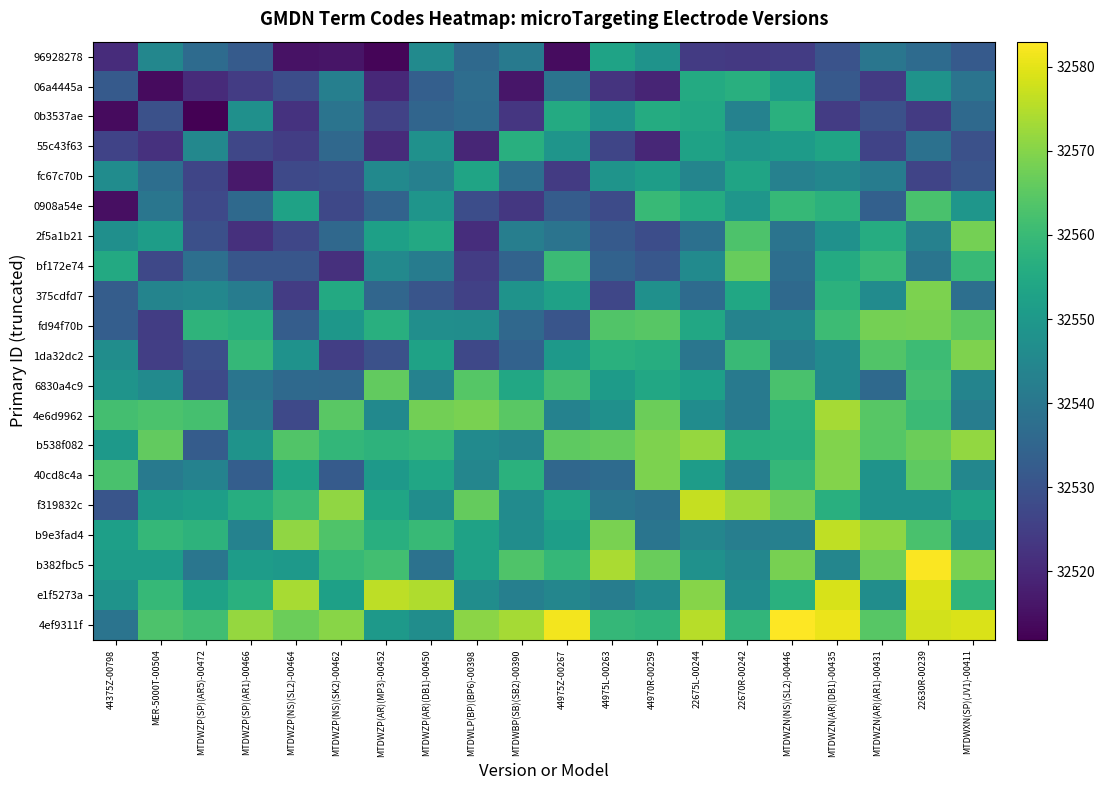

Reading left to right, what are all the values shown in this chart?

96928278: 44375Z-00798=32521.0	MER-5000T-00504=32544.8	MTDWZP(SP)(AR5)-00472=32536.8	MTDWZP(SP)(AR1)-00466=32532.2	MTDWZP(NS)(SL2)-00464=32515.2	MTDWZP(NS)(SK2)-00462=32516.0	MTDWZP(AR)(MP3)-00452=32512.8	MTDWZP(AR)(DB1)-00450=32545.9	MTDWLP(BP)(BP6)-00398=32536.0	MTDWBP(SB)(SB2)-00390=32541.1	44975Z-00267=32514.3	44975L-00263=32553.0	44970R-00259=32548.3	22675L-00244=32524.2	22670R-00242=32523.8	MTDWZN(NS)(SL2)-00446=32524.6	MTDWZN(AR)(DB1)-00435=32530.2	MTDWZN(AR)(AR1)-00431=32539.7	22630R-00239=32536.8	MTDWXN(SP)(JV1)-00411=32531.9
06a4445a: 44375Z-00798=32532.0	MER-5000T-00504=32513.8	MTDWZP(SP)(AR5)-00472=32520.7	MTDWZP(SP)(AR1)-00466=32524.4	MTDWZP(NS)(SL2)-00464=32528.7	MTDWZP(NS)(SK2)-00462=32542.7	MTDWZP(AR)(MP3)-00452=32520.0	MTDWZP(AR)(DB1)-00450=32533.3	MTDWLP(BP)(BP6)-00398=32537.2	MTDWBP(SB)(SB2)-00390=32516.1	44975Z-00267=32539.3	44975L-00263=32522.6	44970R-00259=32519.1	22675L-00244=32555.2	22670R-00242=32556.6	MTDWZN(NS)(SL2)-00446=32551.1	MTDWZN(AR)(DB1)-00435=32531.7	MTDWZN(AR)(AR1)-00431=32524.2	22630R-00239=32548.4	MTDWXN(SP)(JV1)-00411=32539.4
0b3537ae: 44375Z-00798=32513.9	MER-5000T-00504=32529.6	MTDWZP(SP)(AR5)-00472=32511.9	MTDWZP(SP)(AR1)-00466=32547.6	MTDWZP(NS)(SL2)-00464=32522.4	MTDWZP(NS)(SK2)-00462=32539.3	MTDWZP(AR)(MP3)-00452=32526.0	MTDWZP(AR)(DB1)-00450=32535.1	MTDWLP(BP)(BP6)-00398=32536.9	MTDWBP(SB)(SB2)-00390=32523.1	44975Z-00267=32555.3	44975L-00263=32548.3	44970R-00259=32555.6	22675L-00244=32554.5	22670R-00242=32543.4	MTDWZN(NS)(SL2)-00446=32557.1	MTDWZN(AR)(DB1)-00435=32524.5	MTDWZN(AR)(AR1)-00431=32529.6	22630R-00239=32524.3	MTDWXN(SP)(JV1)-00411=32536.3
55c43f63: 44375Z-00798=32526.0	MER-5000T-00504=32522.1	MTDWZP(SP)(AR5)-00472=32545.1	MTDWZP(SP)(AR1)-00466=32527.0	MTDWZP(NS)(SL2)-00464=32524.7	MTDWZP(NS)(SK2)-00462=32536.0	MTDWZP(AR)(MP3)-00452=32520.6	MTDWZP(AR)(DB1)-00450=32547.8	MTDWLP(BP)(BP6)-00398=32519.5	MTDWBP(SB)(SB2)-00390=32556.7	44975Z-00267=32548.9	44975L-00263=32526.7	44970R-00259=32519.7	22675L-00244=32552.9	22670R-00242=32549.3	MTDWZN(NS)(SL2)-00446=32550.9	MTDWZN(AR)(DB1)-00435=32553.4	MTDWZN(AR)(AR1)-00431=32526.2	22630R-00239=32538.3	MTDWXN(SP)(JV1)-00411=32529.4
fc67c70b: 44375Z-00798=32546.5	MER-5000T-00504=32537.7	MTDWZP(SP)(AR5)-00472=32526.7	MTDWZP(SP)(AR1)-00466=32516.8	MTDWZP(NS)(SL2)-00464=32527.4	MTDWZP(NS)(SK2)-00462=32528.8	MTDWZP(AR)(MP3)-00452=32545.7	MTDWZP(AR)(DB1)-00450=32542.8	MTDWLP(BP)(BP6)-00398=32553.5	MTDWBP(SB)(SB2)-00390=32537.6	44975Z-00267=32524.3	44975L-00263=32548.8	44970R-00259=32551.4	22675L-00244=32544.2	22670R-00242=32553.3	MTDWZN(NS)(SL2)-00446=32543.0	MTDWZN(AR)(DB1)-00435=32544.9	MTDWZN(AR)(AR1)-00431=32541.9	22630R-00239=32526.5	MTDWXN(SP)(JV1)-00411=32530.6
0908a54e: 44375Z-00798=32514.8	MER-5000T-00504=32539.7	MTDWZP(SP)(AR5)-00472=32527.6	MTDWZP(SP)(AR1)-00466=32536.1	MTDWZP(NS)(SL2)-00464=32552.8	MTDWZP(NS)(SK2)-00462=32527.2	MTDWZP(AR)(MP3)-00452=32534.4	MTDWZP(AR)(DB1)-00450=32549.0	MTDWLP(BP)(BP6)-00398=32528.7	MTDWBP(SB)(SB2)-00390=32523.3	44975Z-00267=32532.6	44975L-00263=32528.2	44970R-00259=32559.7	22675L-00244=32555.6	22670R-00242=32549.3	MTDWZN(NS)(SL2)-00446=32559.6	MTDWZN(AR)(DB1)-00435=32557.6	MTDWZN(AR)(AR1)-00431=32533.7	22630R-00239=32562.7	MTDWXN(SP)(JV1)-00411=32549.3
2f5a1b21: 44375Z-00798=32547.3	MER-5000T-00504=32551.6	MTDWZP(SP)(AR5)-00472=32529.2	MTDWZP(SP)(AR1)-00466=32521.7	MTDWZP(NS)(SL2)-00464=32527.1	MTDWZP(NS)(SK2)-00462=32535.8	MTDWZP(AR)(MP3)-00452=32552.2	MTDWZP(AR)(DB1)-00450=32554.7	MTDWLP(BP)(BP6)-00398=32521.3	MTDWBP(SB)(SB2)-00390=32542.2	44975Z-00267=32539.2	44975L-00263=32532.1	44970R-00259=32528.8	22675L-00244=32538.3	22670R-00242=32563.2	MTDWZN(NS)(SL2)-00446=32539.2	MTDWZN(AR)(DB1)-00435=32547.8	MTDWZN(AR)(AR1)-00431=32555.9	22630R-00239=32543.0	MTDWXN(SP)(JV1)-00411=32568.1
bf172e74: 44375Z-00798=32555.0	MER-5000T-00504=32527.3	MTDWZP(SP)(AR5)-00472=32537.9	MTDWZP(SP)(AR1)-00466=32530.8	MTDWZP(NS)(SL2)-00464=32530.9	MTDWZP(NS)(SK2)-00462=32521.7	MTDWZP(AR)(MP3)-00452=32545.4	MTDWZP(AR)(DB1)-00450=32541.9	MTDWLP(BP)(BP6)-00398=32524.6	MTDWBP(SB)(SB2)-00390=32534.4	44975Z-00267=32560.3	44975L-00263=32534.3	44970R-00259=32531.3	22675L-00244=32545.8	22670R-00242=32566.4	MTDWZN(NS)(SL2)-00446=32537.4	MTDWZN(AR)(DB1)-00435=32555.4	MTDWZN(AR)(AR1)-00431=32559.7	22630R-00239=32539.5	MTDWXN(SP)(JV1)-00411=32559.9
375cdfd7: 44375Z-00798=32532.7	MER-5000T-00504=32544.0	MTDWZP(SP)(AR5)-00472=32544.8	MTDWZP(SP)(AR1)-00466=32541.7	MTDWZP(NS)(SL2)-00464=32524.6	MTDWZP(NS)(SK2)-00462=32555.2	MTDWZP(AR)(MP3)-00452=32535.3	MTDWZP(AR)(DB1)-00450=32530.7	MTDWLP(BP)(BP6)-00398=32525.6	MTDWBP(SB)(SB2)-00390=32548.4	44975Z-00267=32552.6	44975L-00263=32526.9	44970R-00259=32547.5	22675L-00244=32536.8	22670R-00242=32554.3	MTDWZN(NS)(SL2)-00446=32536.2	MTDWZN(AR)(DB1)-00435=32557.6	MTDWZN(AR)(AR1)-00431=32546.2	22630R-00239=32569.0	MTDWXN(SP)(JV1)-00411=32537.8
fd94f70b: 44375Z-00798=32533.1	MER-5000T-00504=32524.8	MTDWZP(SP)(AR5)-00472=32558.0	MTDWZP(SP)(AR1)-00466=32556.8	MTDWZP(NS)(SL2)-00464=32532.8	MTDWZP(NS)(SK2)-00462=32549.6	MTDWZP(AR)(MP3)-00452=32556.7	MTDWZP(AR)(DB1)-00450=32547.0	MTDWLP(BP)(BP6)-00398=32546.7	MTDWBP(SB)(SB2)-00390=32535.9	44975Z-00267=32530.7	44975L-00263=32563.6	44970R-00259=32564.5	22675L-00244=32554.6	22670R-00242=32543.6	MTDWZN(NS)(SL2)-00446=32544.7	MTDWZN(AR)(DB1)-00435=32560.5	MTDWZN(AR)(AR1)-00431=32568.1	22630R-00239=32568.5	MTDWXN(SP)(JV1)-00411=32564.9
1da32dc2: 44375Z-00798=32546.7	MER-5000T-00504=32525.1	MTDWZP(SP)(AR5)-00472=32529.0	MTDWZP(SP)(AR1)-00466=32559.2	MTDWZP(NS)(SL2)-00464=32548.3	MTDWZP(NS)(SK2)-00462=32525.1	MTDWZP(AR)(MP3)-00452=32529.6	MTDWZP(AR)(DB1)-00450=32552.8	MTDWLP(BP)(BP6)-00398=32527.2	MTDWBP(SB)(SB2)-00390=32534.2	44975Z-00267=32550.4	44975L-00263=32556.9	44970R-00259=32556.1	22675L-00244=32539.7	22670R-00242=32560.0	MTDWZN(NS)(SL2)-00446=32541.7	MTDWZN(AR)(DB1)-00435=32546.0	MTDWZN(AR)(AR1)-00431=32563.6	22630R-00239=32560.5	MTDWXN(SP)(JV1)-00411=32569.2
6830a4c9: 44375Z-00798=32548.8	MER-5000T-00504=32546.0	MTDWZP(SP)(AR5)-00472=32527.7	MTDWZP(SP)(AR1)-00466=32539.5	MTDWZP(NS)(SL2)-00464=32536.1	MTDWZP(NS)(SK2)-00462=32536.0	MTDWZP(AR)(MP3)-00452=32565.9	MTDWZP(AR)(DB1)-00450=32543.5	MTDWLP(BP)(BP6)-00398=32564.2	MTDWBP(SB)(SB2)-00390=32554.5	44975Z-00267=32561.8	44975L-00263=32550.9	44970R-00259=32554.6	22675L-00244=32552.0	22670R-00242=32540.8	MTDWZN(NS)(SL2)-00446=32562.6	MTDWZN(AR)(DB1)-00435=32545.7	MTDWZN(AR)(AR1)-00431=32536.2	22630R-00239=32561.8	MTDWXN(SP)(JV1)-00411=32543.8
4e6d9962: 44375Z-00798=32561.6	MER-5000T-00504=32562.9	MTDWZP(SP)(AR5)-00472=32562.1	MTDWZP(SP)(AR1)-00466=32541.1	MTDWZP(NS)(SL2)-00464=32527.6	MTDWZP(NS)(SK2)-00462=32564.9	MTDWZP(AR)(MP3)-00452=32545.6	MTDWZP(AR)(DB1)-00450=32567.9	MTDWLP(BP)(BP6)-00398=32568.5	MTDWBP(SB)(SB2)-00390=32564.9	44975Z-00267=32543.3	44975L-00263=32547.7	44970R-00259=32567.0	22675L-00244=32546.4	22670R-00242=32541.3	MTDWZN(NS)(SL2)-00446=32557.5	MTDWZN(AR)(DB1)-00435=32573.4	MTDWZN(AR)(AR1)-00431=32564.6	22630R-00239=32560.3	MTDWXN(SP)(JV1)-00411=32542.1
b538f082: 44375Z-00798=32550.1	MER-5000T-00504=32565.9	MTDWZP(SP)(AR5)-00472=32532.6	MTDWZP(SP)(AR1)-00466=32548.5	MTDWZP(NS)(SL2)-00464=32563.6	MTDWZP(NS)(SK2)-00462=32558.9	MTDWZP(AR)(MP3)-00452=32557.9	MTDWZP(AR)(DB1)-00450=32558.8	MTDWLP(BP)(BP6)-00398=32545.9	MTDWBP(SB)(SB2)-00390=32544.0	44975Z-00267=32565.4	44975L-00263=32566.2	44970R-00259=32569.2	22675L-00244=32571.8	22670R-00242=32556.5	MTDWZN(NS)(SL2)-00446=32556.8	MTDWZN(AR)(DB1)-00435=32569.4	MTDWZN(AR)(AR1)-00431=32564.2	22630R-00239=32567.1	MTDWXN(SP)(JV1)-00411=32571.6
40cd8c4a: 44375Z-00798=32562.6	MER-5000T-00504=32541.3	MTDWZP(SP)(AR5)-00472=32543.5	MTDWZP(SP)(AR1)-00466=32533.0	MTDWZP(NS)(SL2)-00464=32553.1	MTDWZP(NS)(SK2)-00462=32532.2	MTDWZP(AR)(MP3)-00452=32550.1	MTDWZP(AR)(DB1)-00450=32554.0	MTDWLP(BP)(BP6)-00398=32544.5	MTDWBP(SB)(SB2)-00390=32557.4	44975Z-00267=32535.7	44975L-00263=32536.7	44970R-00259=32568.9	22675L-00244=32551.2	22670R-00242=32542.6	MTDWZN(NS)(SL2)-00446=32559.1	MTDWZN(AR)(DB1)-00435=32569.8	MTDWZN(AR)(AR1)-00431=32548.4	22630R-00239=32565.4	MTDWXN(SP)(JV1)-00411=32544.7
f319832c: 44375Z-00798=32530.6	MER-5000T-00504=32550.5	MTDWZP(SP)(AR5)-00472=32551.6	MTDWZP(SP)(AR1)-00466=32556.2	MTDWZP(NS)(SL2)-00464=32560.5	MTDWZP(NS)(SK2)-00462=32571.3	MTDWZP(AR)(MP3)-00452=32553.7	MTDWZP(AR)(DB1)-00450=32546.7	MTDWLP(BP)(BP6)-00398=32566.3	MTDWBP(SB)(SB2)-00390=32546.1	44975Z-00267=32553.6	44975L-00263=32539.9	44970R-00259=32538.5	22675L-00244=32576.8	22670R-00242=32572.4	MTDWZN(NS)(SL2)-00446=32567.6	MTDWZN(AR)(DB1)-00435=32556.9	MTDWZN(AR)(AR1)-00431=32548.2	22630R-00239=32548.3	MTDWXN(SP)(JV1)-00411=32552.8
b9e3fad4: 44375Z-00798=32552.0	MER-5000T-00504=32559.3	MTDWZP(SP)(AR5)-00472=32557.9	MTDWZP(SP)(AR1)-00466=32543.4	MTDWZP(NS)(SL2)-00464=32571.2	MTDWZP(NS)(SK2)-00462=32563.3	MTDWZP(AR)(MP3)-00452=32556.7	MTDWZP(AR)(DB1)-00450=32559.7	MTDWLP(BP)(BP6)-00398=32552.8	MTDWBP(SB)(SB2)-00390=32546.7	44975Z-00267=32551.7	44975L-00263=32568.6	44970R-00259=32539.6	22675L-00244=32544.4	22670R-00242=32542.3	MTDWZN(NS)(SL2)-00446=32542.9	MTDWZN(AR)(DB1)-00435=32576.2	MTDWZN(AR)(AR1)-00431=32570.9	22630R-00239=32562.5	MTDWXN(SP)(JV1)-00411=32548.2
b382fbc5: 44375Z-00798=32551.2	MER-5000T-00504=32551.2	MTDWZP(SP)(AR5)-00472=32539.9	MTDWZP(SP)(AR1)-00466=32551.1	MTDWZP(NS)(SL2)-00464=32550.4	MTDWZP(NS)(SK2)-00462=32559.9	MTDWZP(AR)(MP3)-00452=32561.4	MTDWZP(AR)(DB1)-00450=32538.6	MTDWLP(BP)(BP6)-00398=32552.5	MTDWBP(SB)(SB2)-00390=32563.3	44975Z-00267=32559.1	44975L-00263=32574.0	44970R-00259=32566.8	22675L-00244=32547.8	22670R-00242=32544.8	MTDWZN(NS)(SL2)-00446=32568.4	MTDWZN(AR)(DB1)-00435=32544.6	MTDWZN(AR)(AR1)-00431=32567.7	22630R-00239=32582.6	MTDWXN(SP)(JV1)-00411=32568.8
e1f5273a: 44375Z-00798=32548.5	MER-5000T-00504=32559.5	MTDWZP(SP)(AR5)-00472=32552.8	MTDWZP(SP)(AR1)-00466=32557.1	MTDWZP(NS)(SL2)-00464=32573.7	MTDWZP(NS)(SK2)-00462=32552.2	MTDWZP(AR)(MP3)-00452=32575.9	MTDWZP(AR)(DB1)-00450=32574.5	MTDWLP(BP)(BP6)-00398=32546.8	MTDWBP(SB)(SB2)-00390=32542.5	44975Z-00267=32544.5	44975L-00263=32542.0	44970R-00259=32545.8	22675L-00244=32570.1	22670R-00242=32546.3	MTDWZN(NS)(SL2)-00446=32557.0	MTDWZN(AR)(DB1)-00435=32578.8	MTDWZN(AR)(AR1)-00431=32546.7	22630R-00239=32579.1	MTDWXN(SP)(JV1)-00411=32558.5
4ef9311f: 44375Z-00798=32539.2	MER-5000T-00504=32563.1	MTDWZP(SP)(AR5)-00472=32561.2	MTDWZP(SP)(AR1)-00466=32571.8	MTDWZP(NS)(SL2)-00464=32566.9	MTDWZP(NS)(SK2)-00462=32570.4	MTDWZP(AR)(MP3)-00452=32550.3	MTDWZP(AR)(DB1)-00450=32546.8	MTDWLP(BP)(BP6)-00398=32570.5	MTDWBP(SB)(SB2)-00390=32573.5	44975Z-00267=32581.6	44975L-00263=32559.3	44970R-00259=32558.4	22675L-00244=32575.3	22670R-00242=32558.6	MTDWZN(NS)(SL2)-00446=32583.0	MTDWZN(AR)(DB1)-00435=32580.8	MTDWZN(AR)(AR1)-00431=32564.4	22630R-00239=32578.0	MTDWXN(SP)(JV1)-00411=32578.9